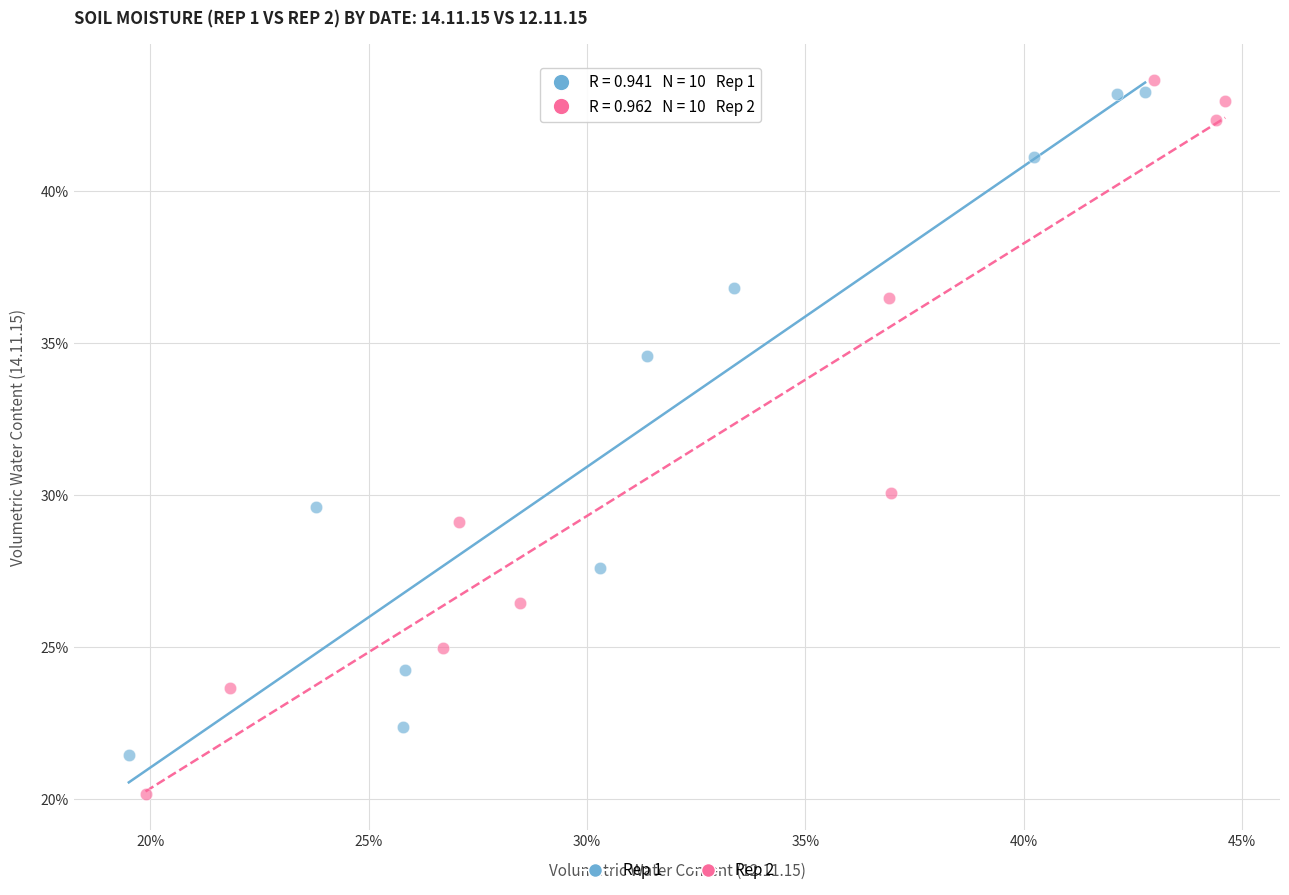

Which series reaches the maximum Y coordinate?

Rep 2